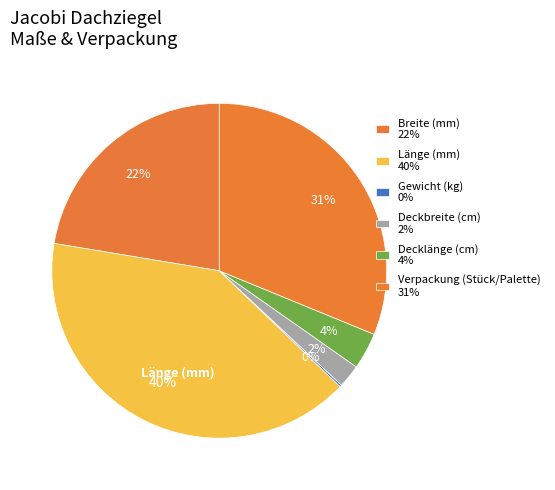

What is the largest slice in the pie chart?

Länge (mm)